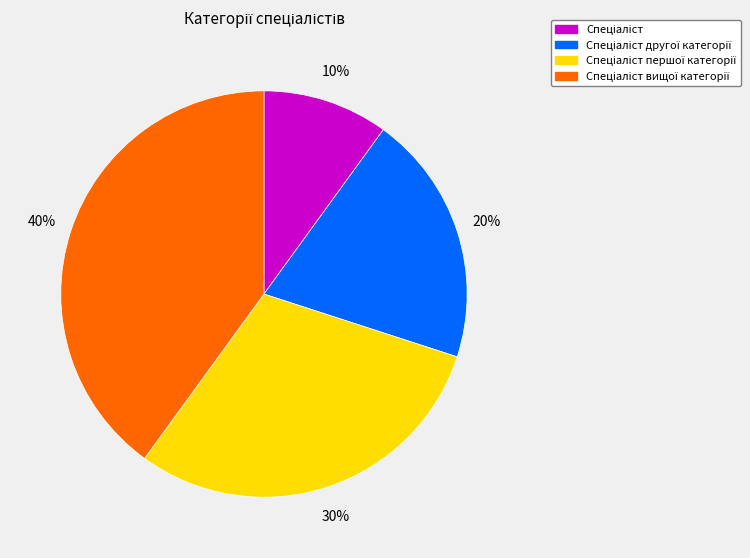

Does any single category account for the majority?

No